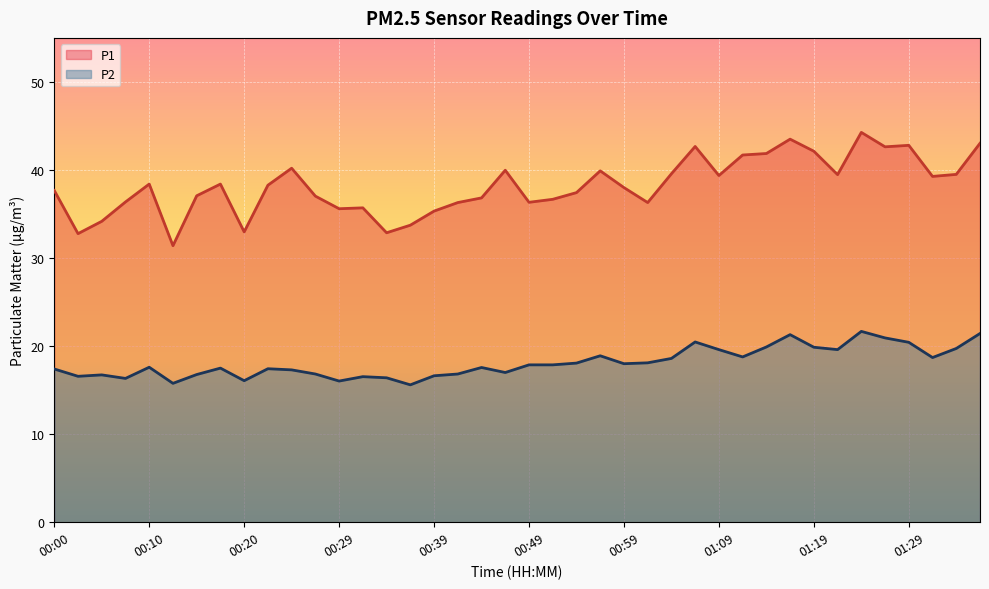

Which series has the largest total across all categories?

P1